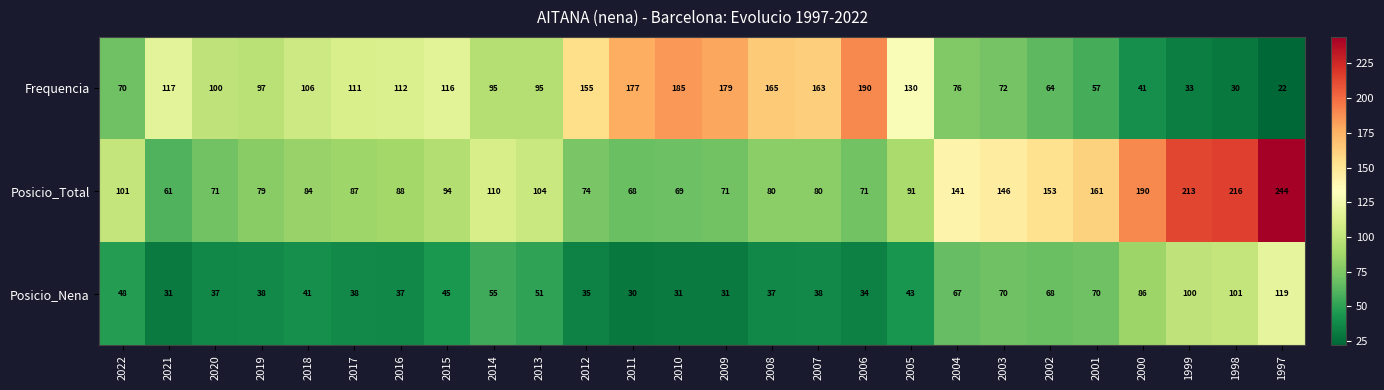

Rank the series at 2019 from highest to lowest value.

Frequencia, Posicio_Total, Posicio_Nena